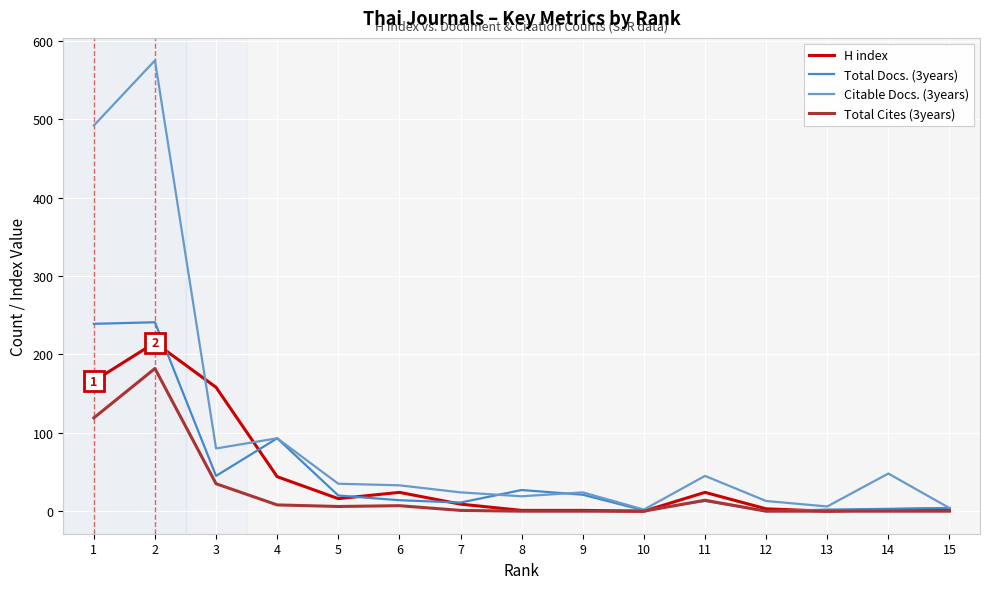

How many lines are shown in the chart?

4